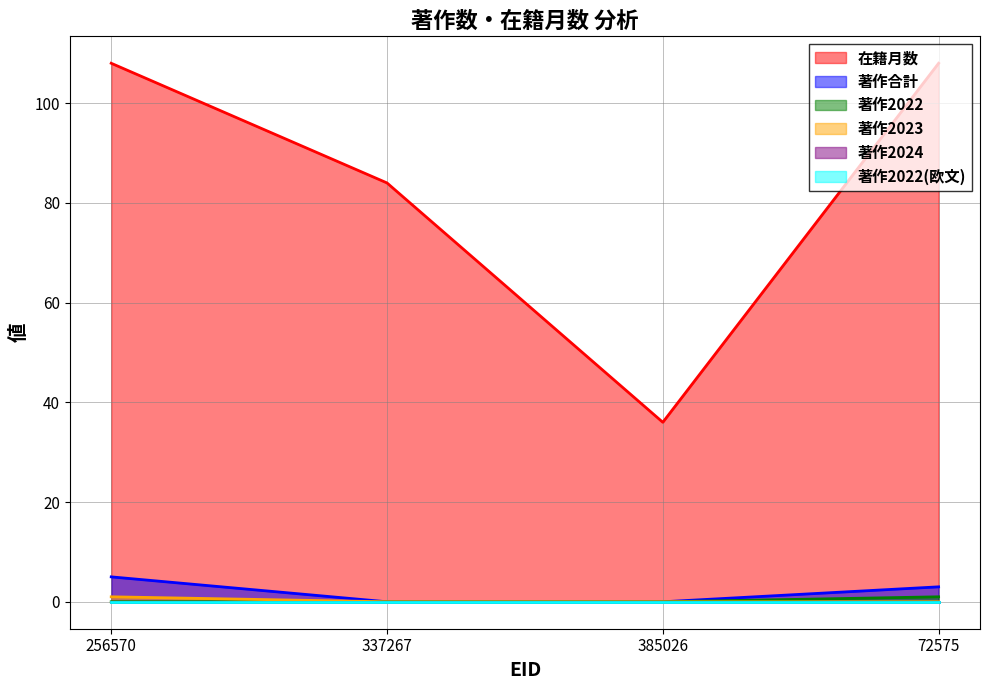

How many positive values does the 著作2023 series have?

1